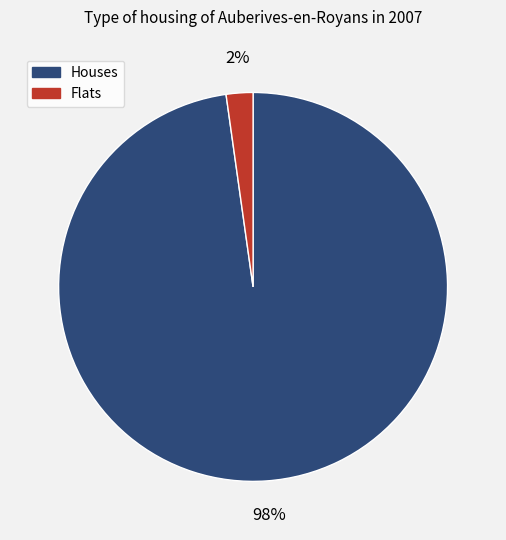

Does any single category account for the majority?

Yes